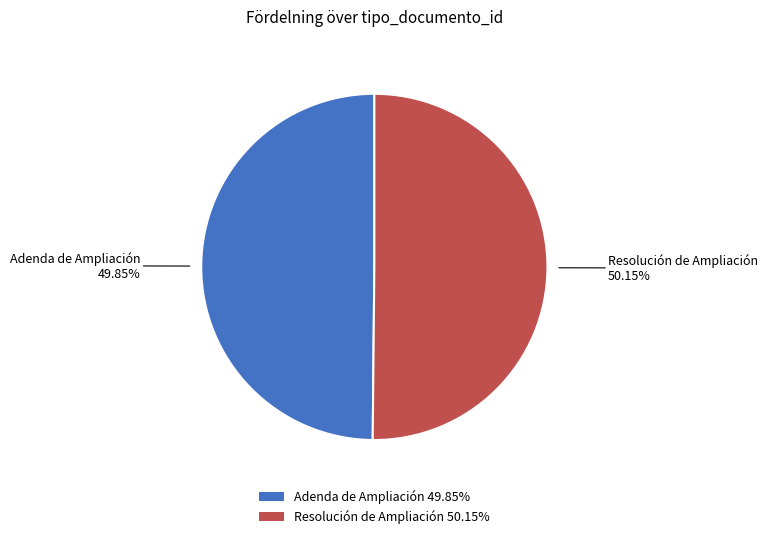

Do Adenda de Ampliación 49.85% and Resolución de Ampliación 50.15% together represent more than half of the pie?

Yes